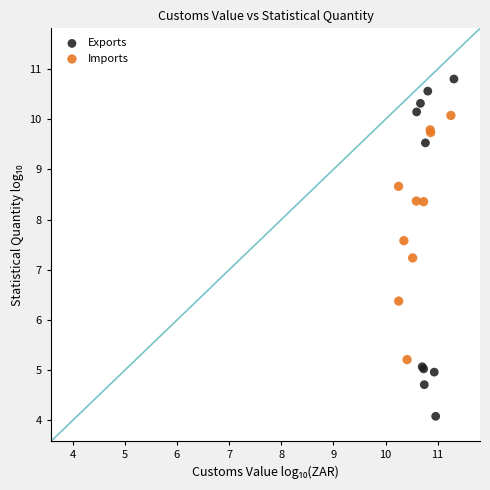

Which series reaches the maximum Y coordinate?

Exports